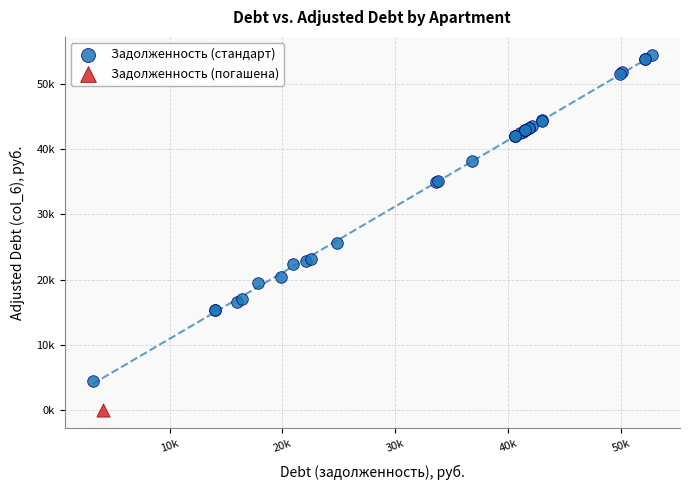

What are all the series names shown in the legend?

Задолженность (стандарт), Задолженность (погашена)